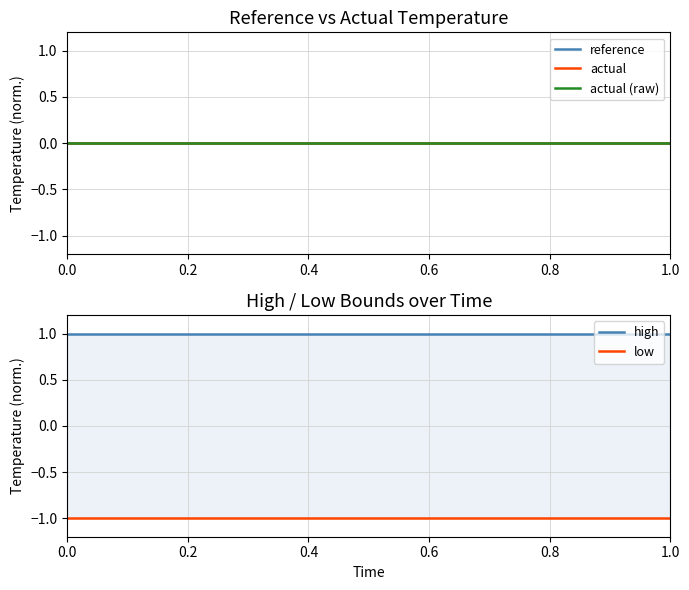

Is it true that high equals 1.4 at 7?

False